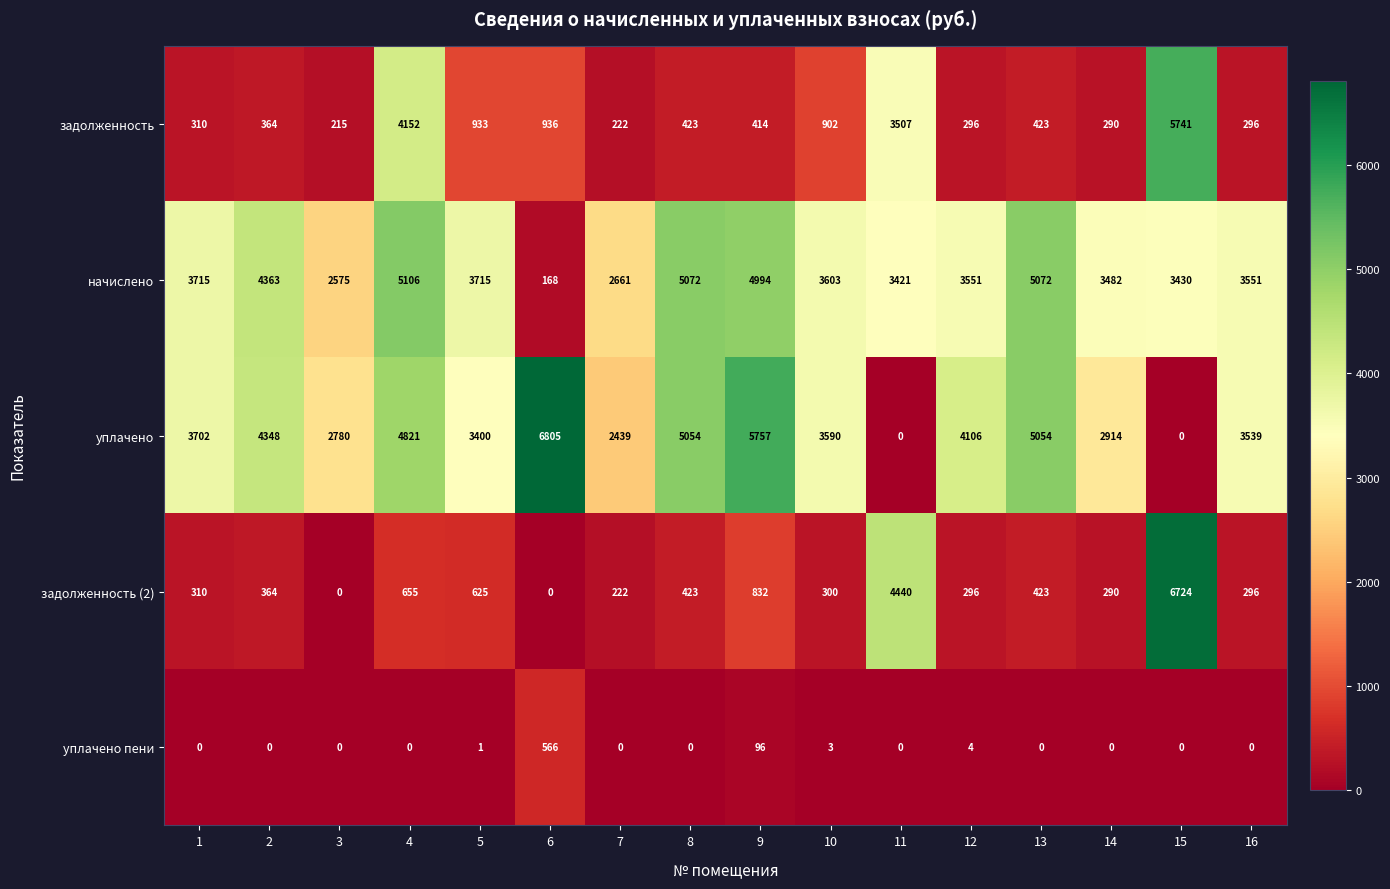

Between 12 and 16, which series saw the biggest shift?

уплачено